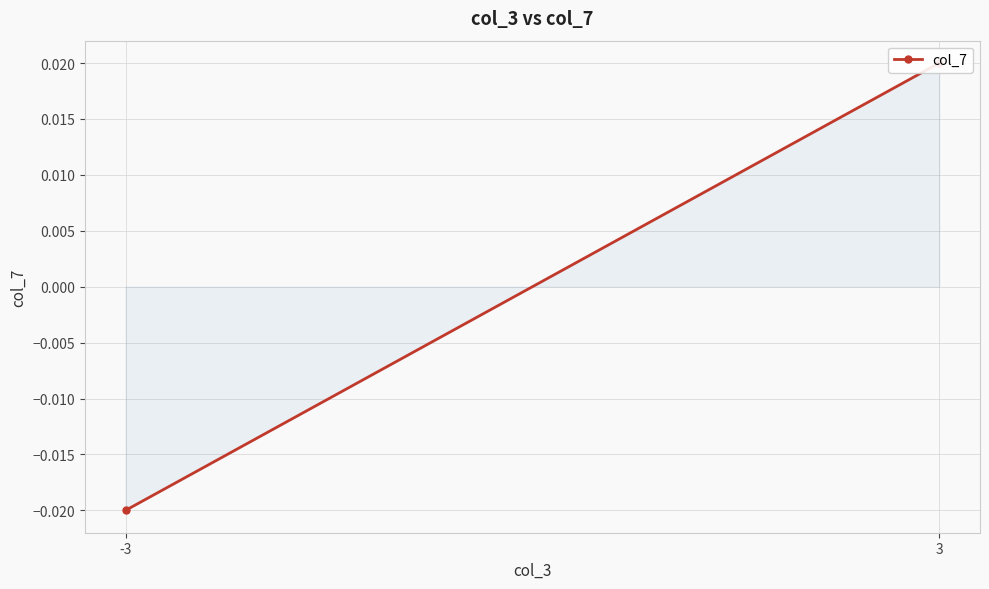

Which label corresponds to the largest value in the chart?

3